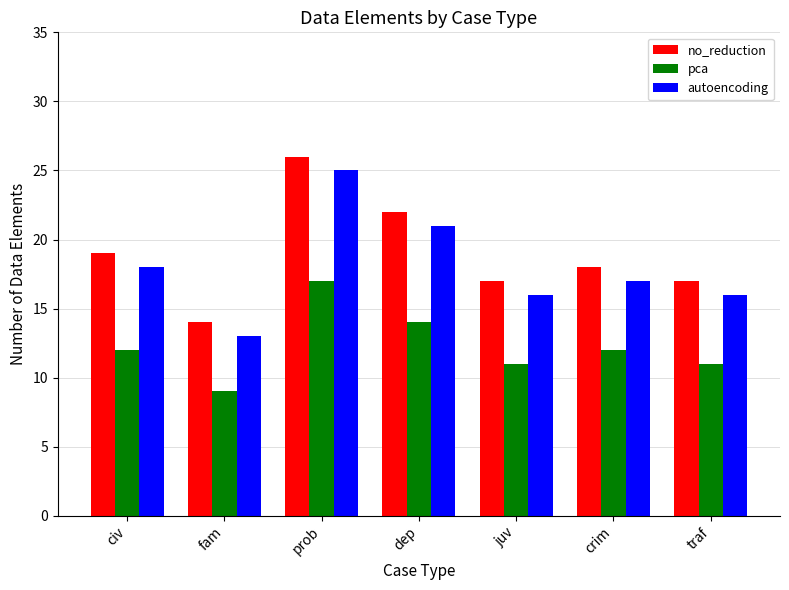

What is the sum of all no_reduction values?

133